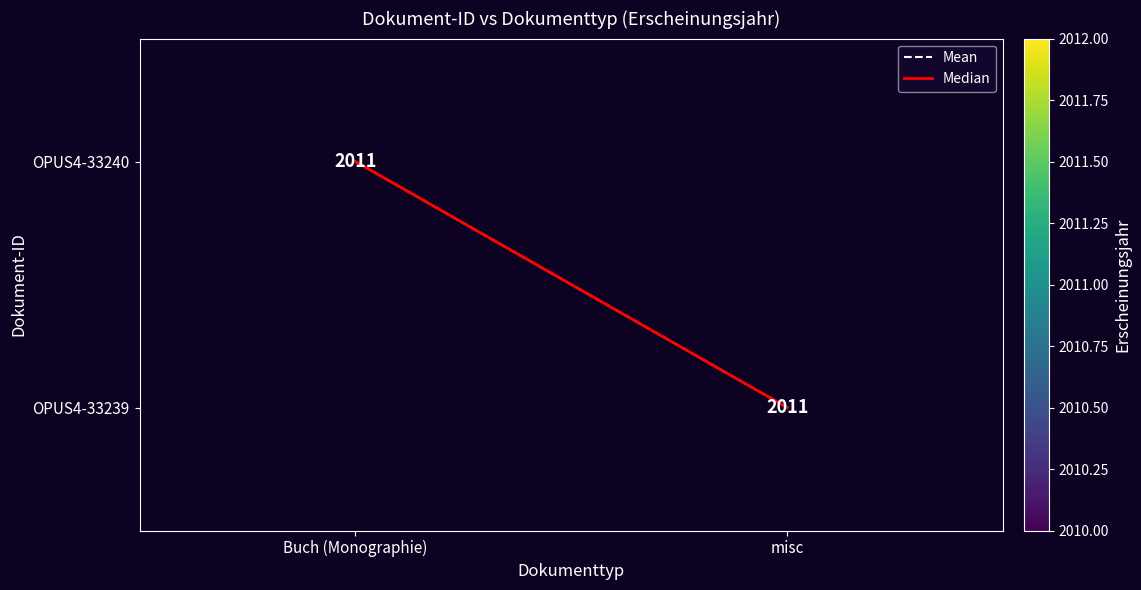

Which series changed the most between Buch (Monographie) and misc?

Mean